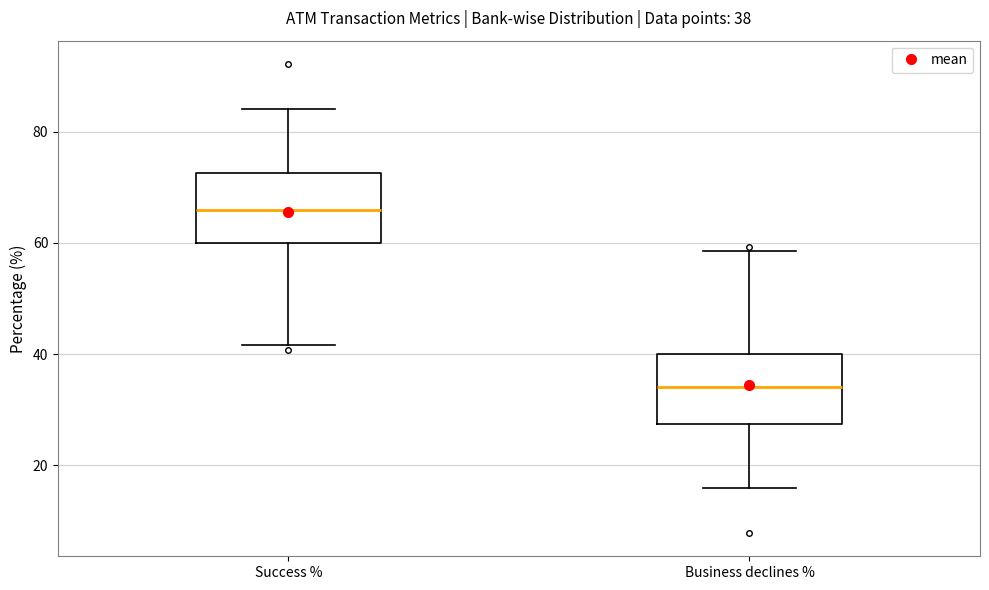

Which box's median line is the highest?

Success %